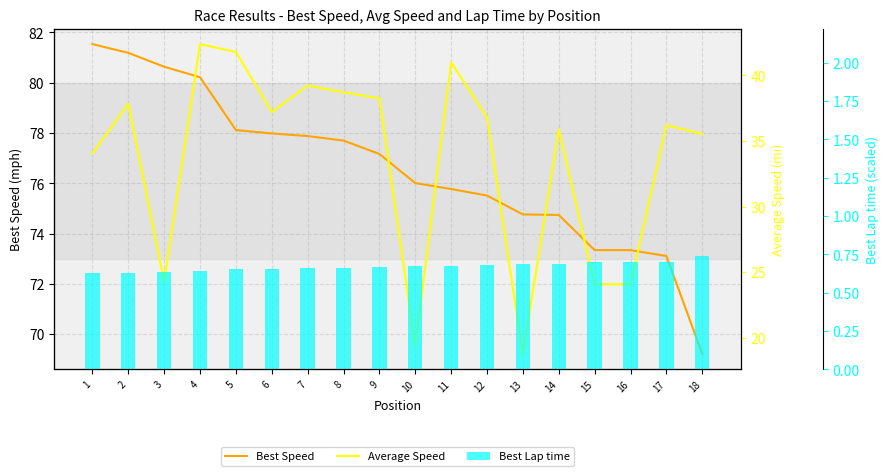

What is the value of the Best Speed bar at the 12th from the left?

75.5